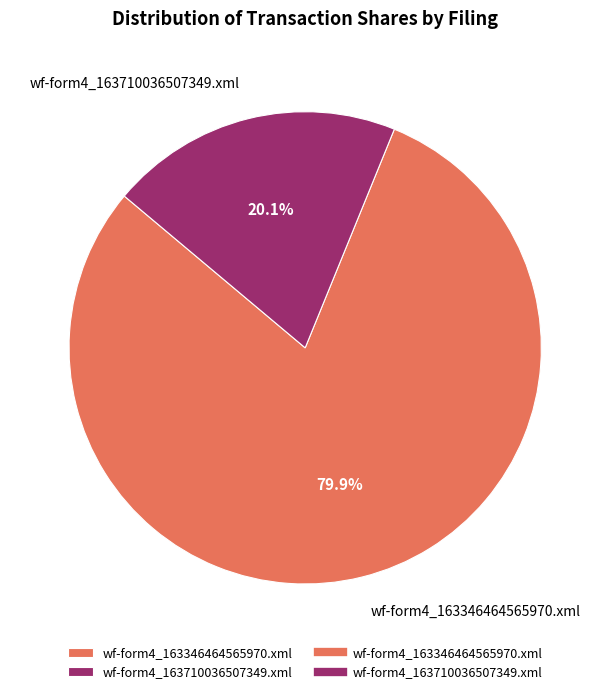

Which has a higher value, wf-form4_163346464565970.xml or wf-form4_163710036507349.xml?

wf-form4_163346464565970.xml